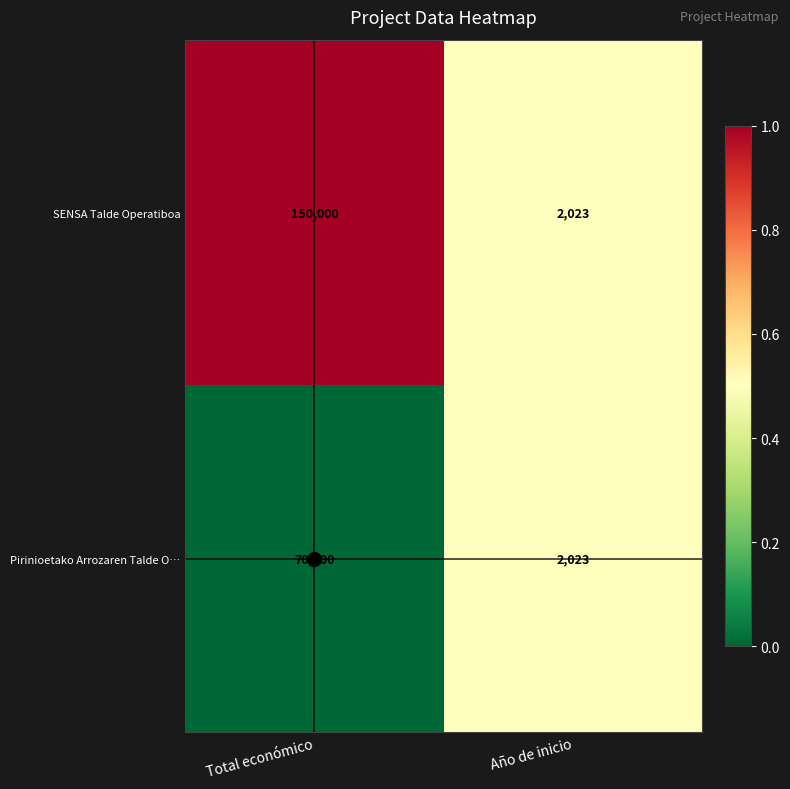

Rank the series by their maximum value, from highest to lowest.

SENSA Talde Operatiboa, Pirinioetako Arrozaren Talde O…